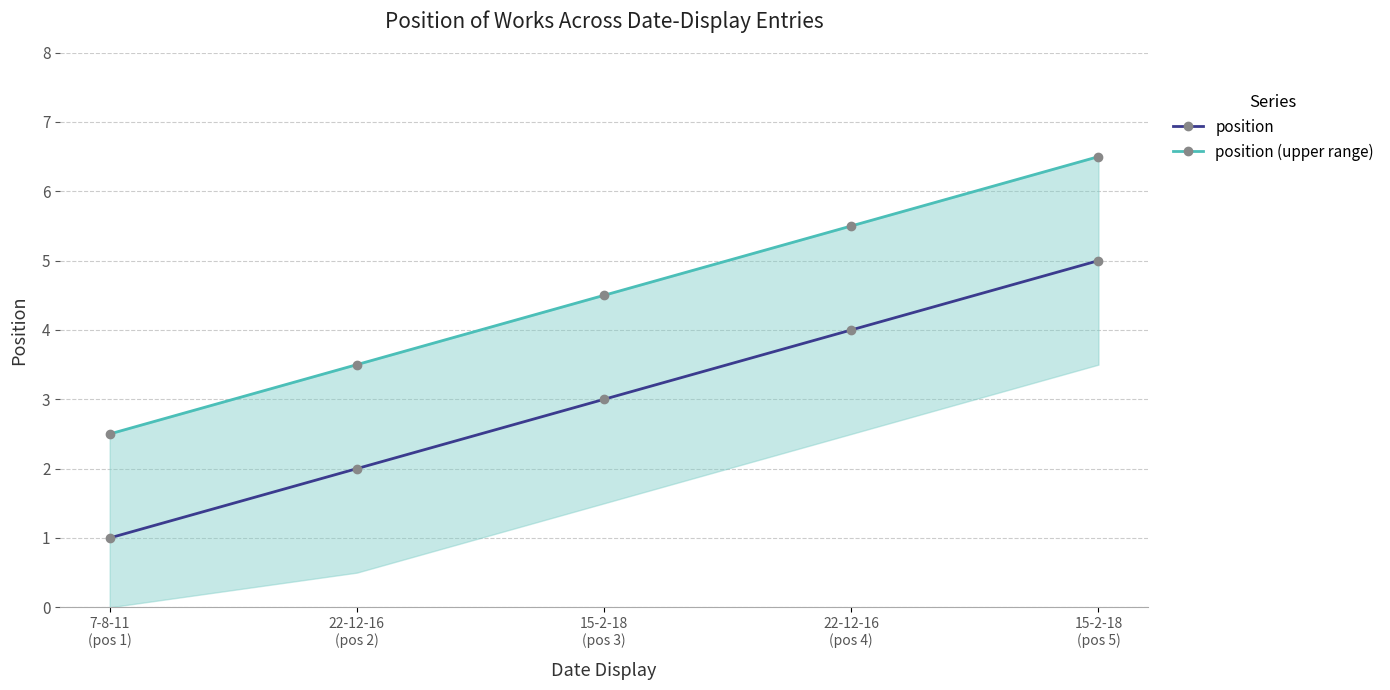

What is the difference between the maximum and minimum values in the position (upper range) series?

4.0